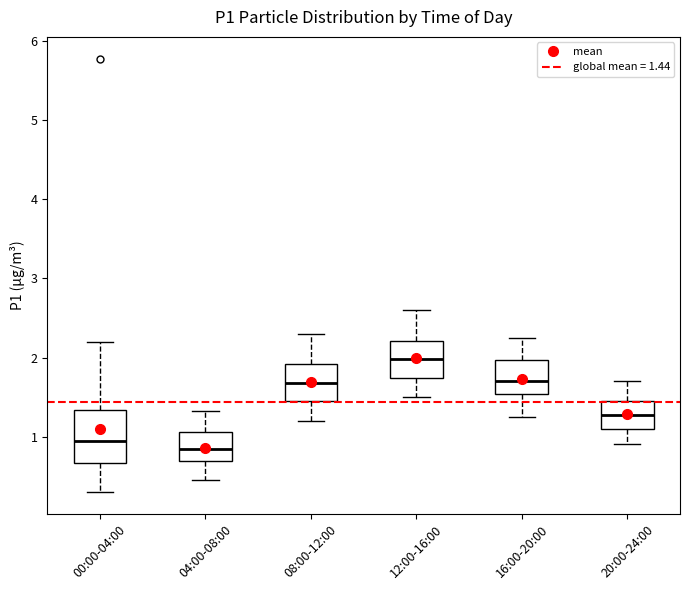

Reading left to right, transcribe this box plot: for each box, give where its median line is, the range the box spans, and where its two whiskers end, as read against the y-axis. The values are not printed on the chart, so give them approximately, as read against the axis.

00:00-04:00: median 0.9, box 0.7 to 1.3, whiskers 0.3 to 2.2
04:00-08:00: median 0.8, box 0.7 to 1.1, whiskers 0.5 to 1.3
08:00-12:00: median 1.7, box 1.5 to 1.9, whiskers 1.2 to 2.3
12:00-16:00: median 2.0, box 1.7 to 2.2, whiskers 1.5 to 2.6
16:00-20:00: median 1.7, box 1.5 to 2.0, whiskers 1.3 to 2.3
20:00-24:00: median 1.3, box 1.1 to 1.5, whiskers 0.9 to 1.7